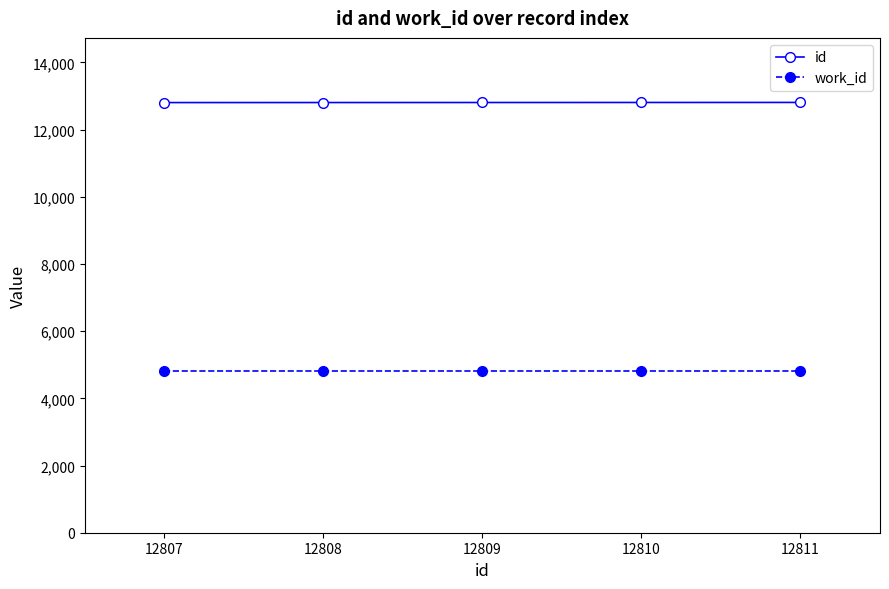

Does the chart display data point markers on the line(s)?

Yes